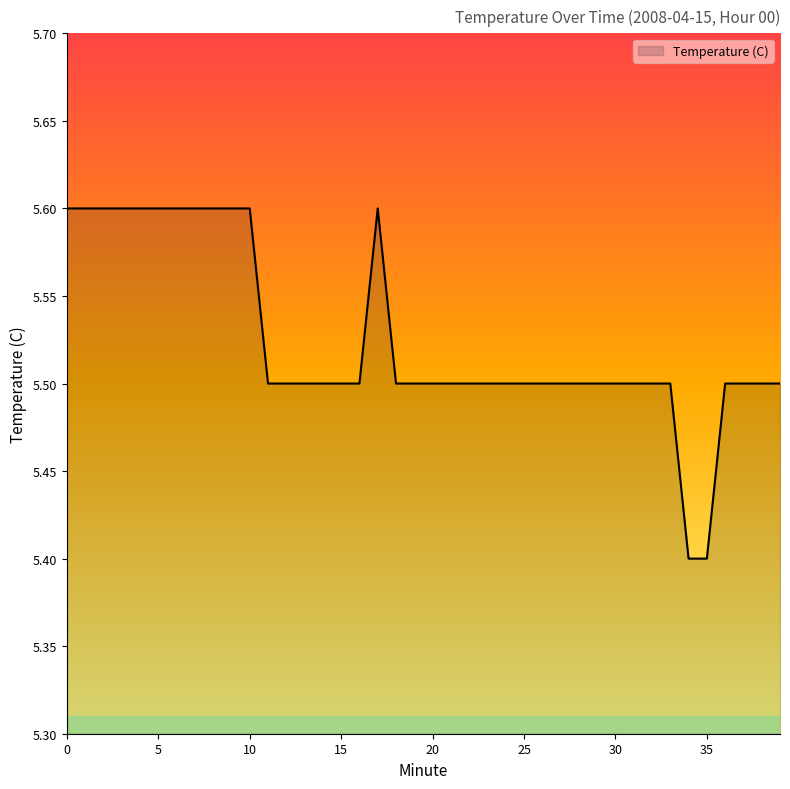

What is the maximum value shown in the chart?

5.6